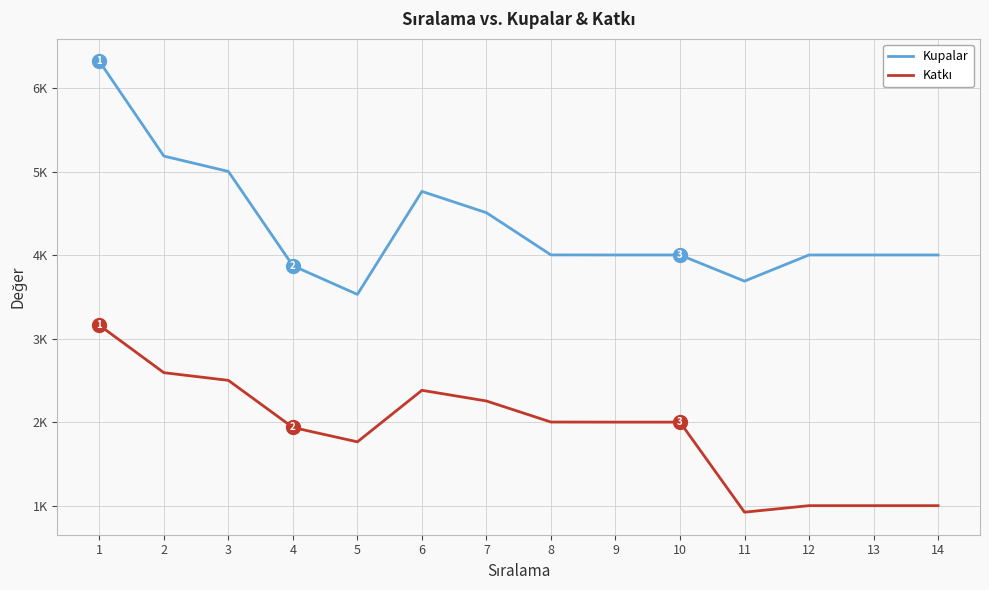

In Katkı, how many points are lower than both neighbors (excluding endpoints)?

2